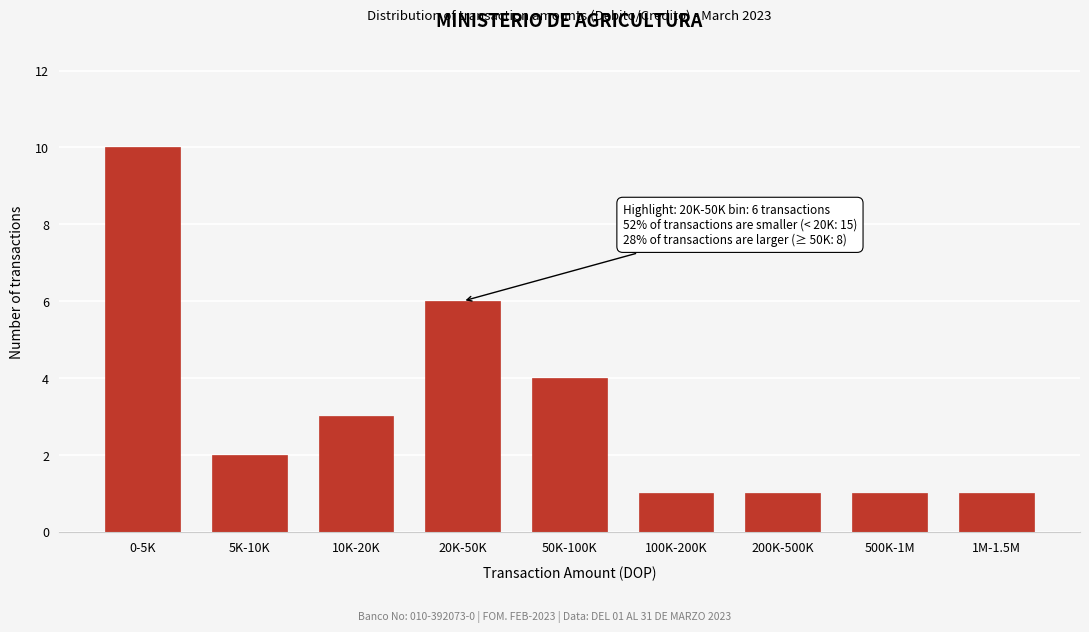

Reading left to right, extract all data points from this chart.

0-5K=10	5K-10K=2	10K-20K=3	20K-50K=6	50K-100K=4	100K-200K=1	200K-500K=1	500K-1M=1	1M-1.5M=1